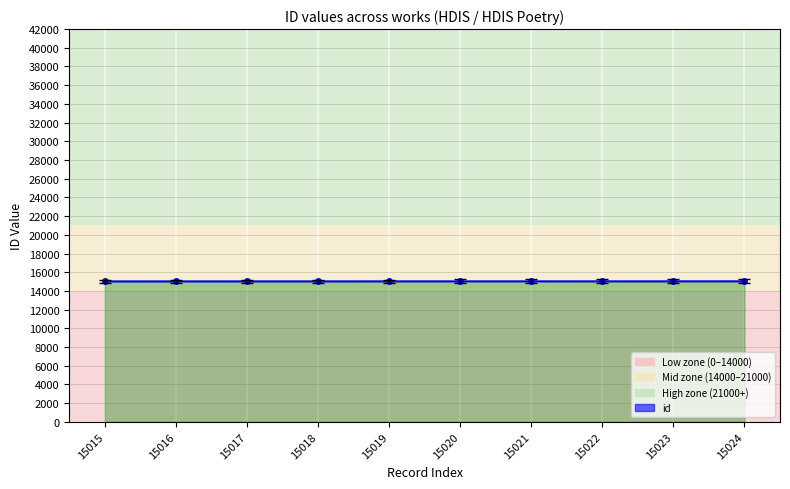

What is the difference between the values at 15020 and 15017?

3